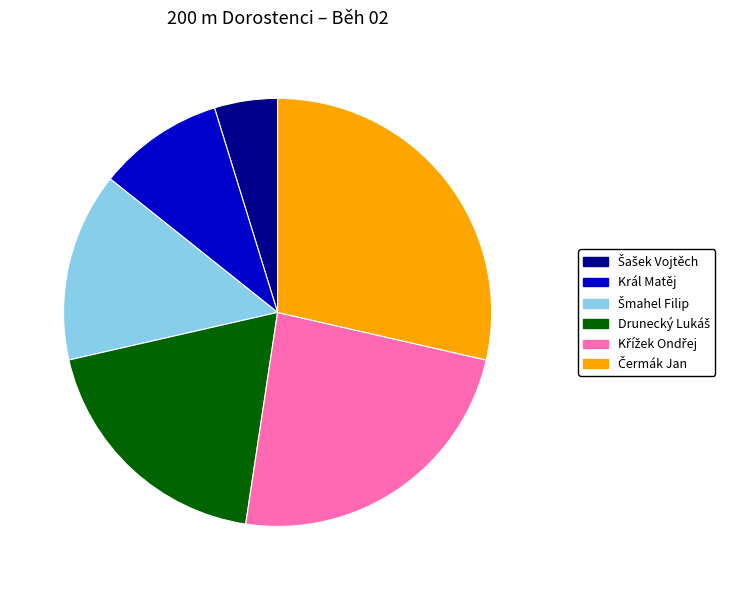

Does any single category account for the majority?

No